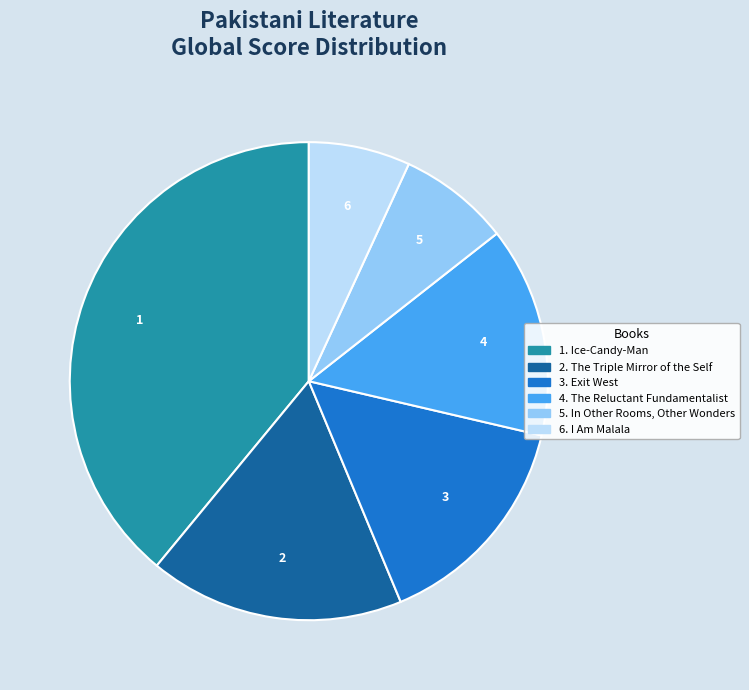

Does any single category account for the majority?

No